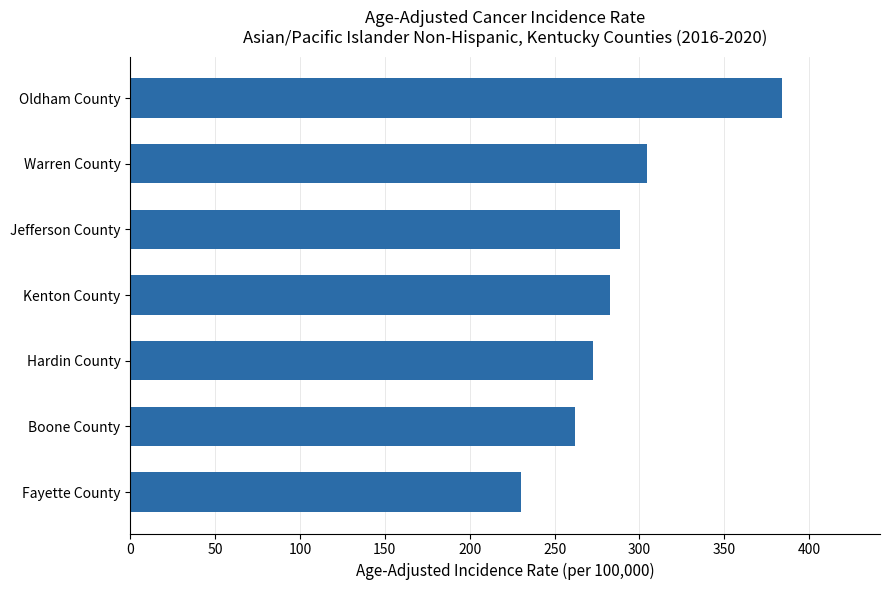

Which category has the lowest value across all series?

Fayette County